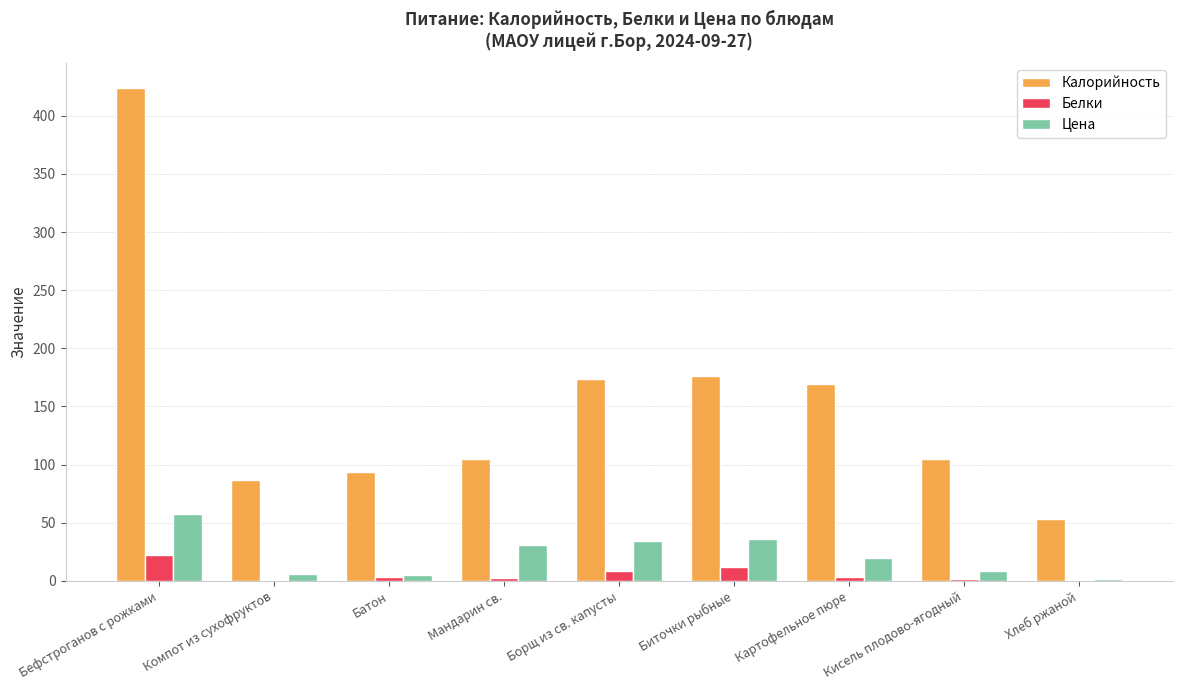

At which category is the sum across all series the highest?

Бефстроганов с рожками